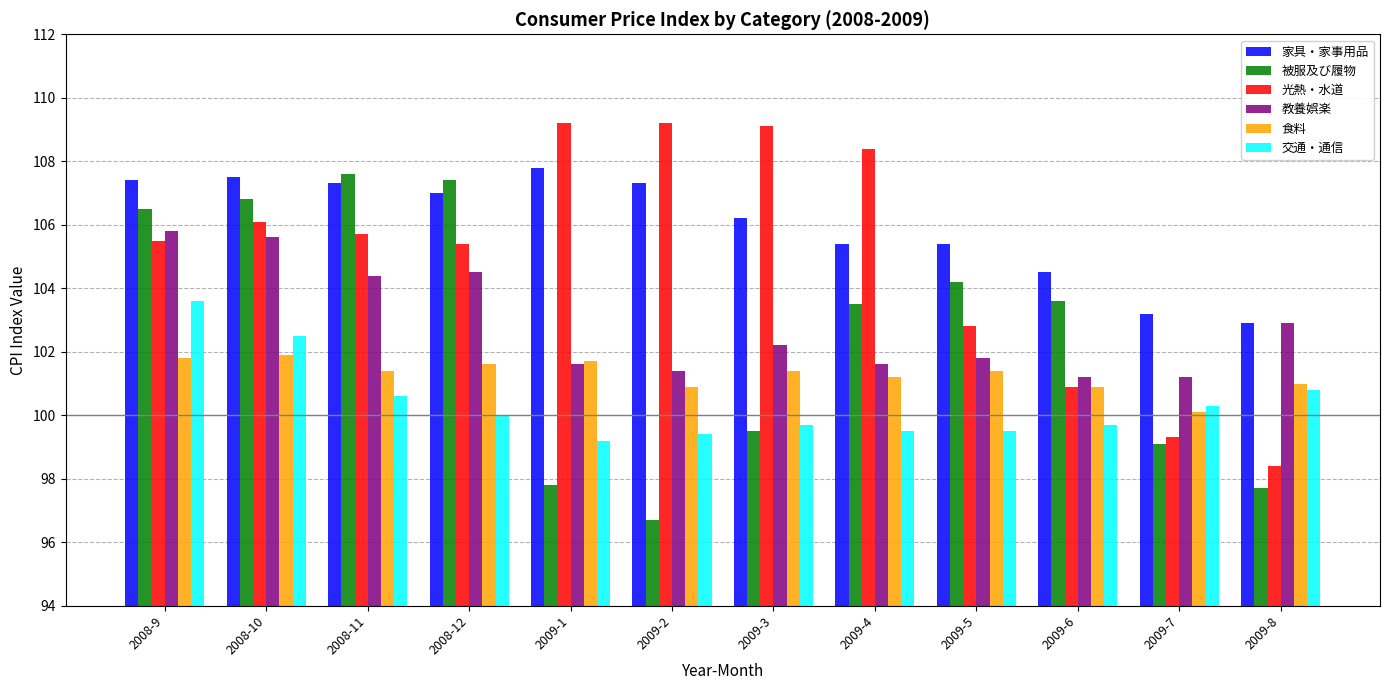

List the series in order of their peak value, highest first.

光熱・水道, 家具・家事用品, 被服及び履物, 教養娯楽, 交通・通信, 食料